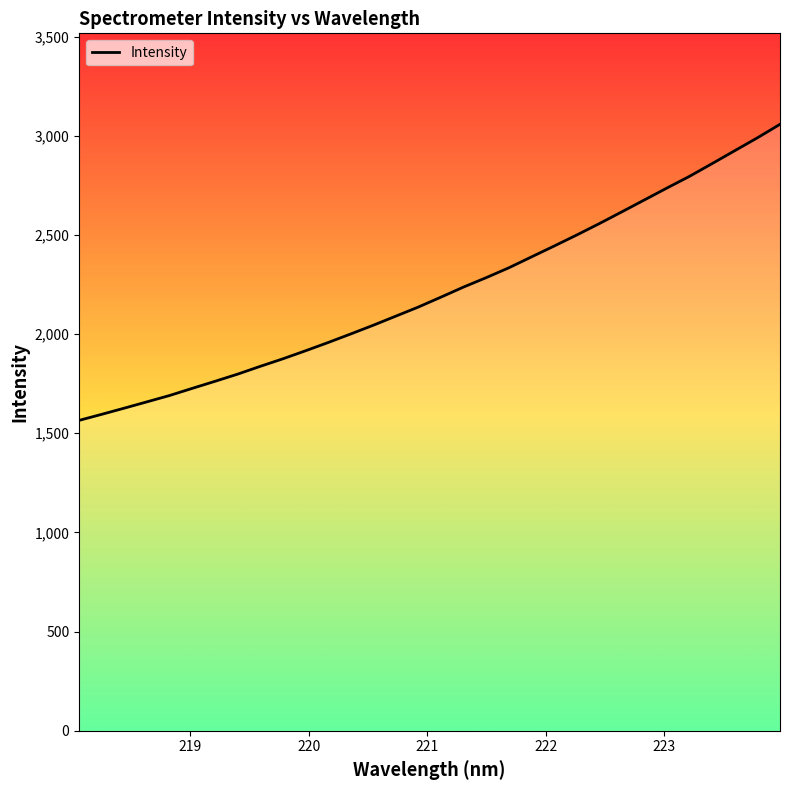

How many lines are shown in the chart?

1